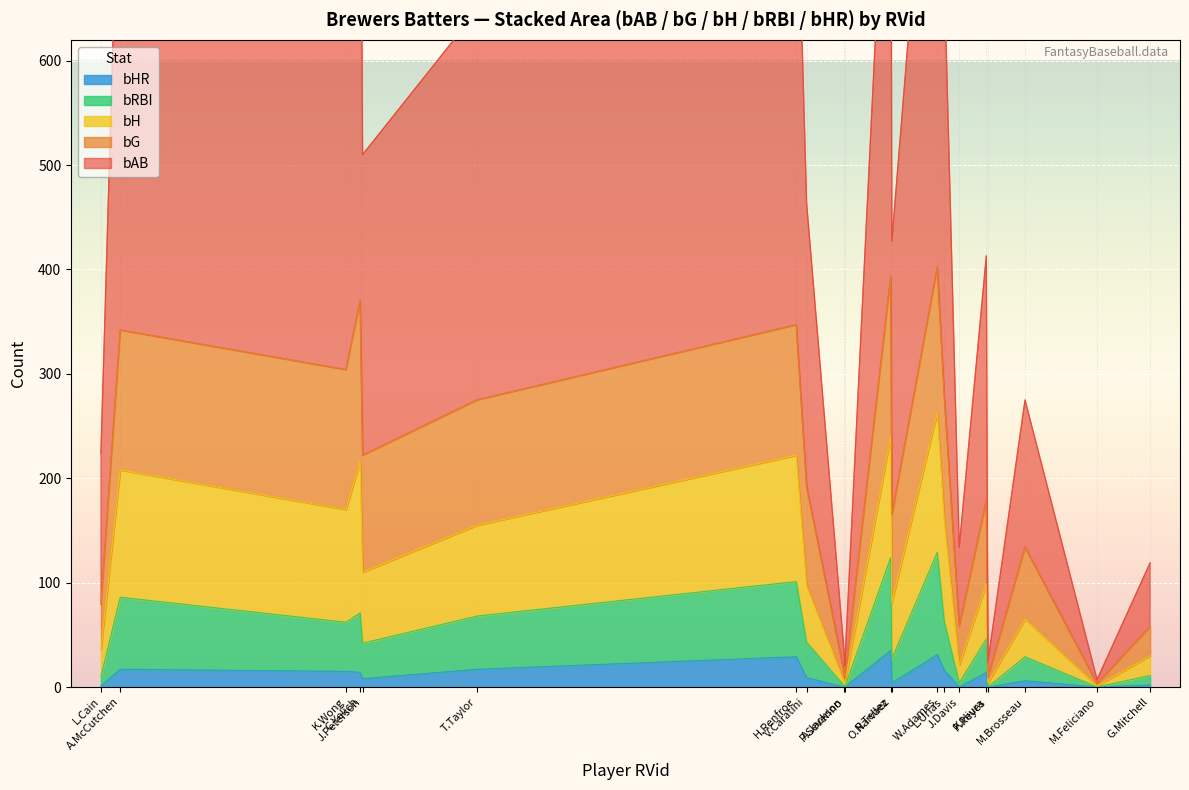

What is the difference between the second highest and second lowest values in the bH series?

131